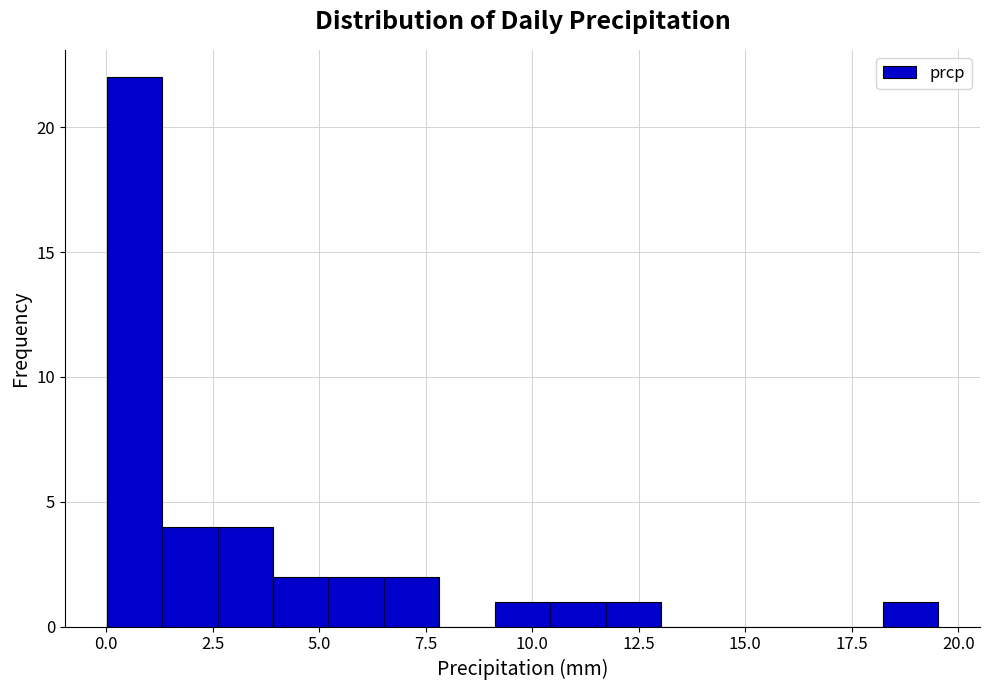

Around what value on the x-axis is the tallest bar? Give the approximate position of its centre, as read against the axis.

0.5